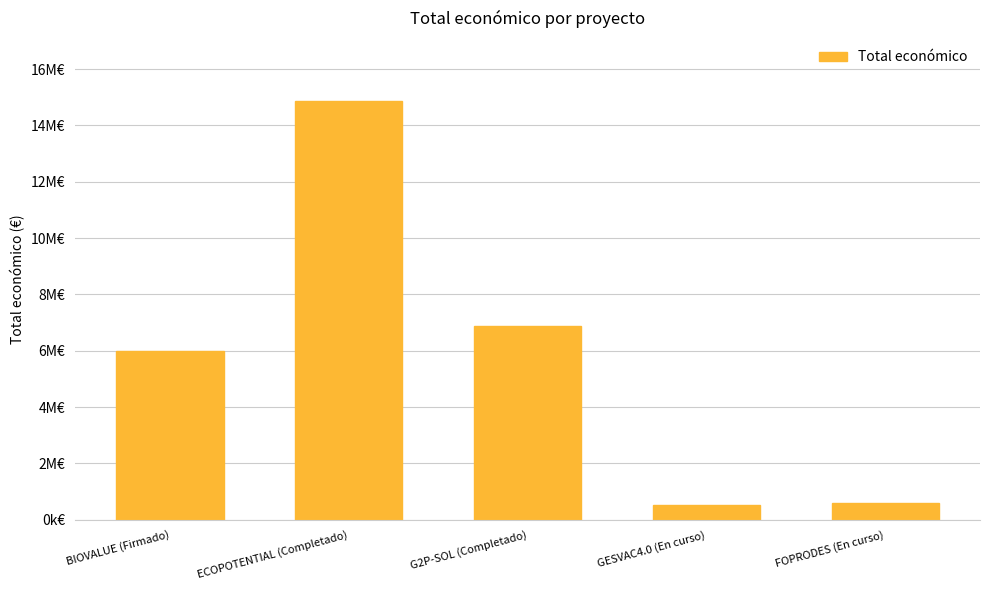

What is the label of the 2nd bar from the right?

GESVAC4.0 (En curso)